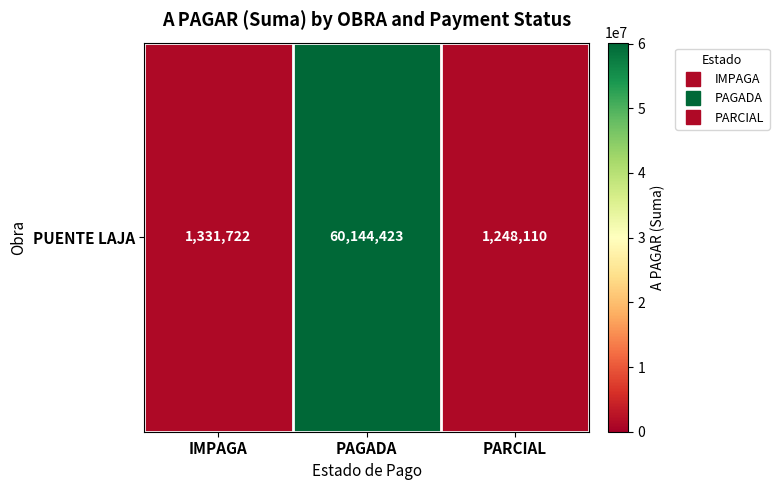

How many data points are above 1331722?

1